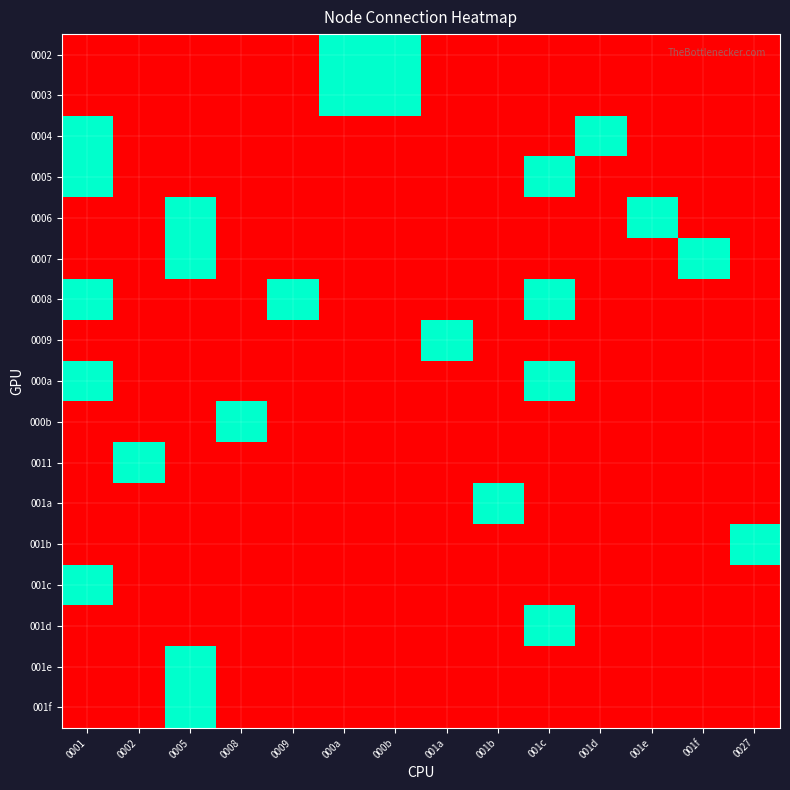

At how many categories does at least one series exceed 0?

14